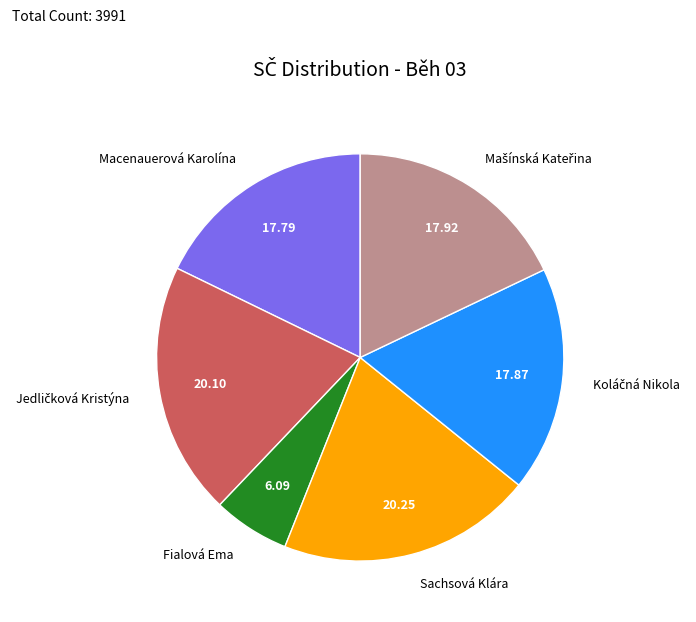

Is there a majority slice in this chart?

No